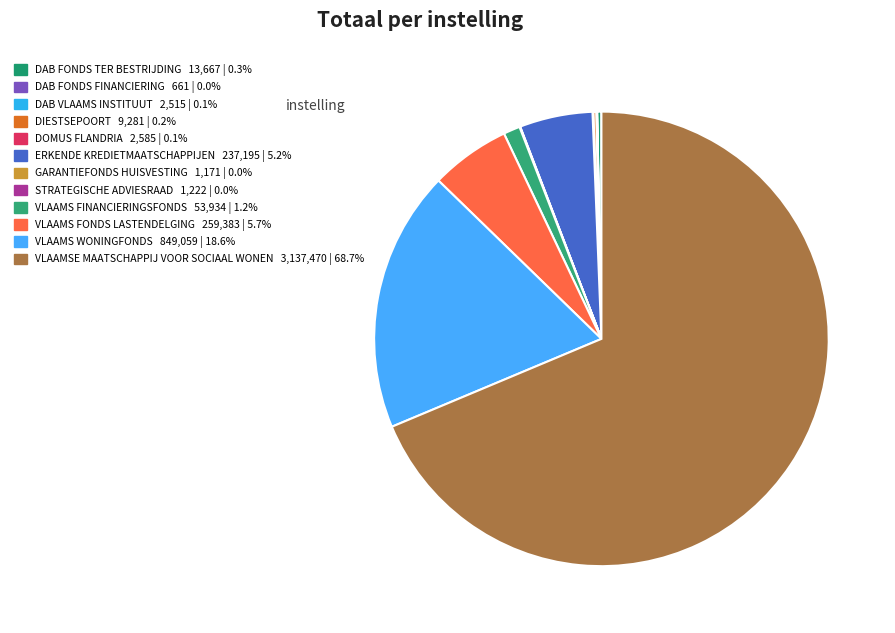

How much of the chart is everything except DIESTSEPOORT?

99.8%